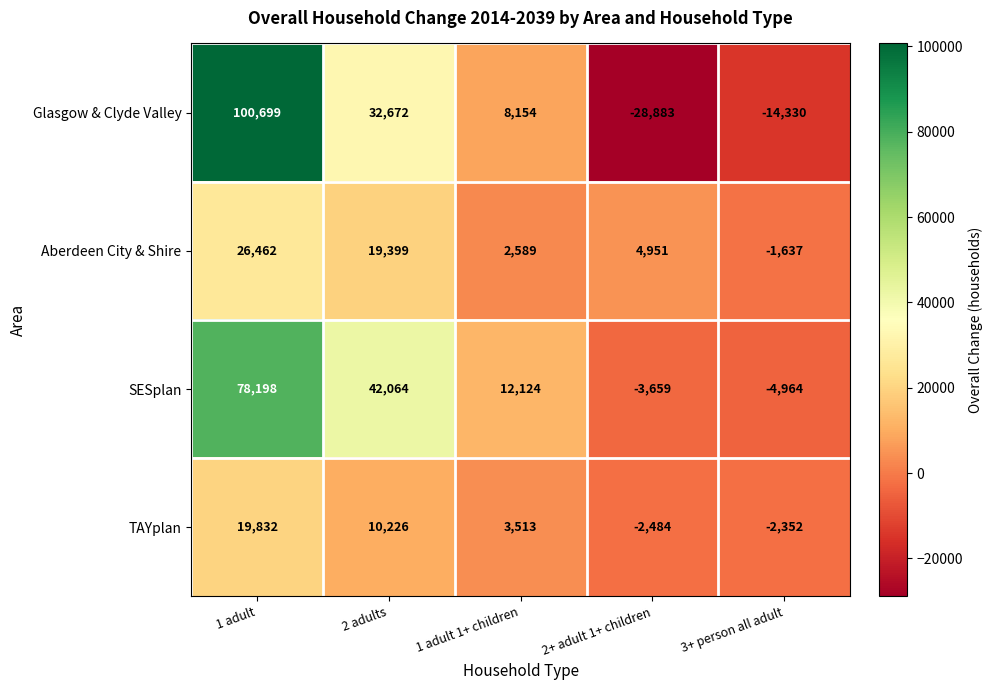

Rank the series at 1 adult from highest to lowest value.

Glasgow & Clyde Valley, SESplan, Aberdeen City & Shire, TAYplan